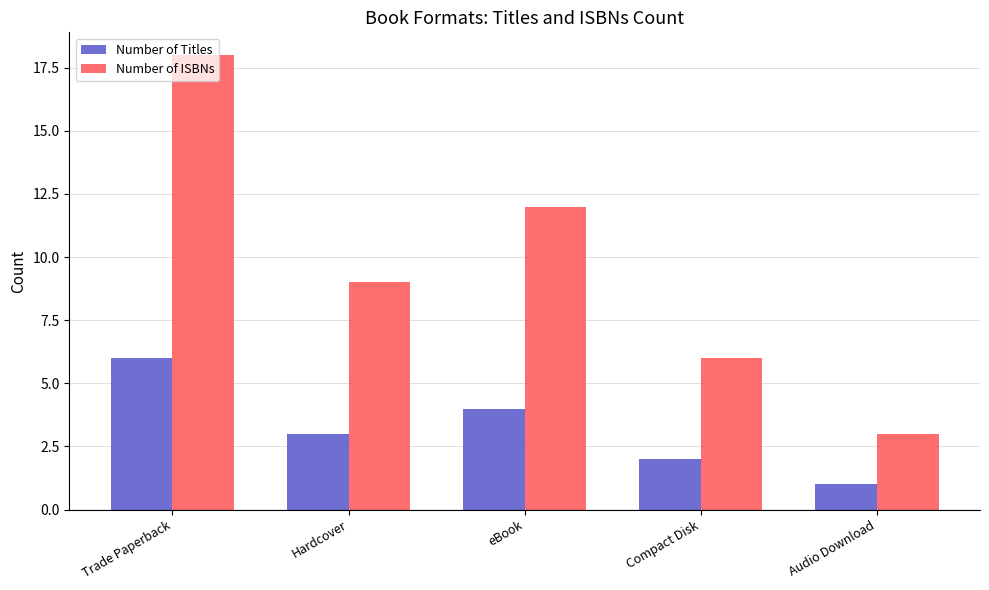

What is the sum of all Number of ISBNs values?

48